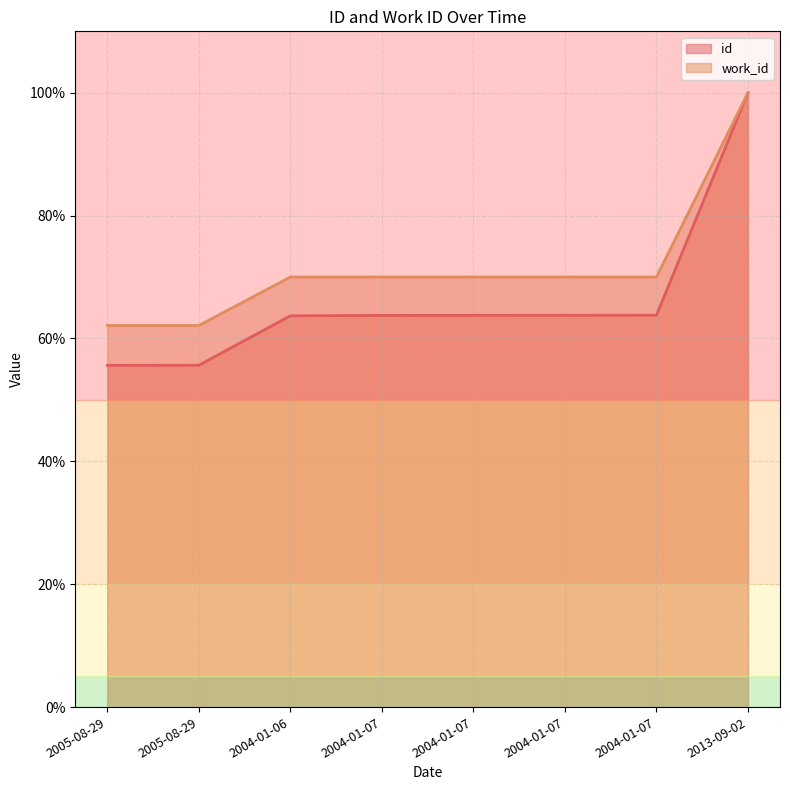

What is the label of the 5th point from the left?

2004-01-07